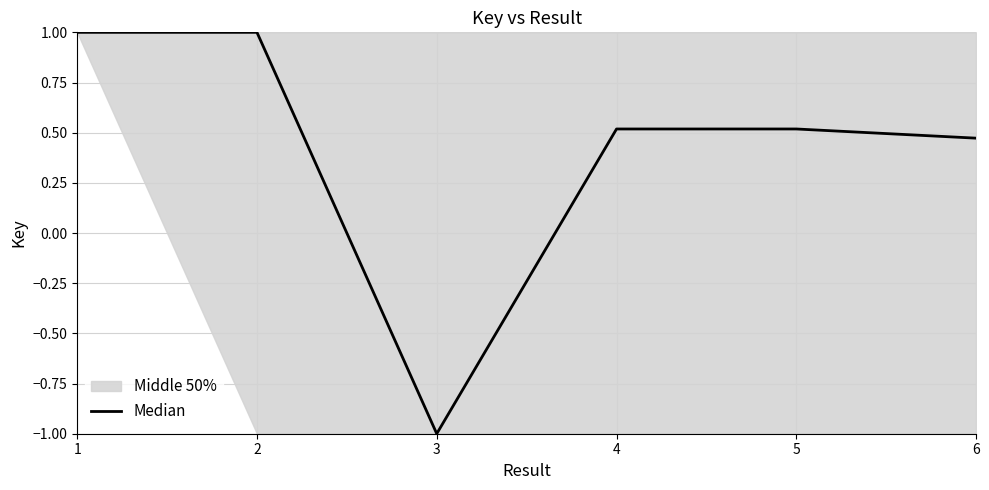

Which label corresponds to the smallest value in the chart?

3